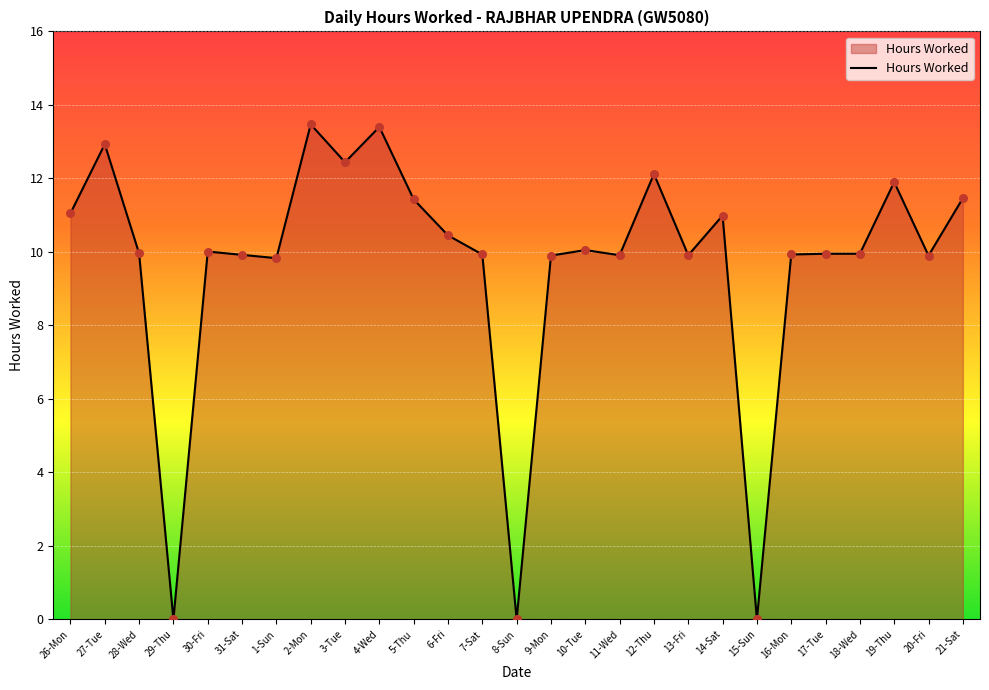

Approximately how many times larger is the value at 20-Fri compared to 16-Mon?

1.0